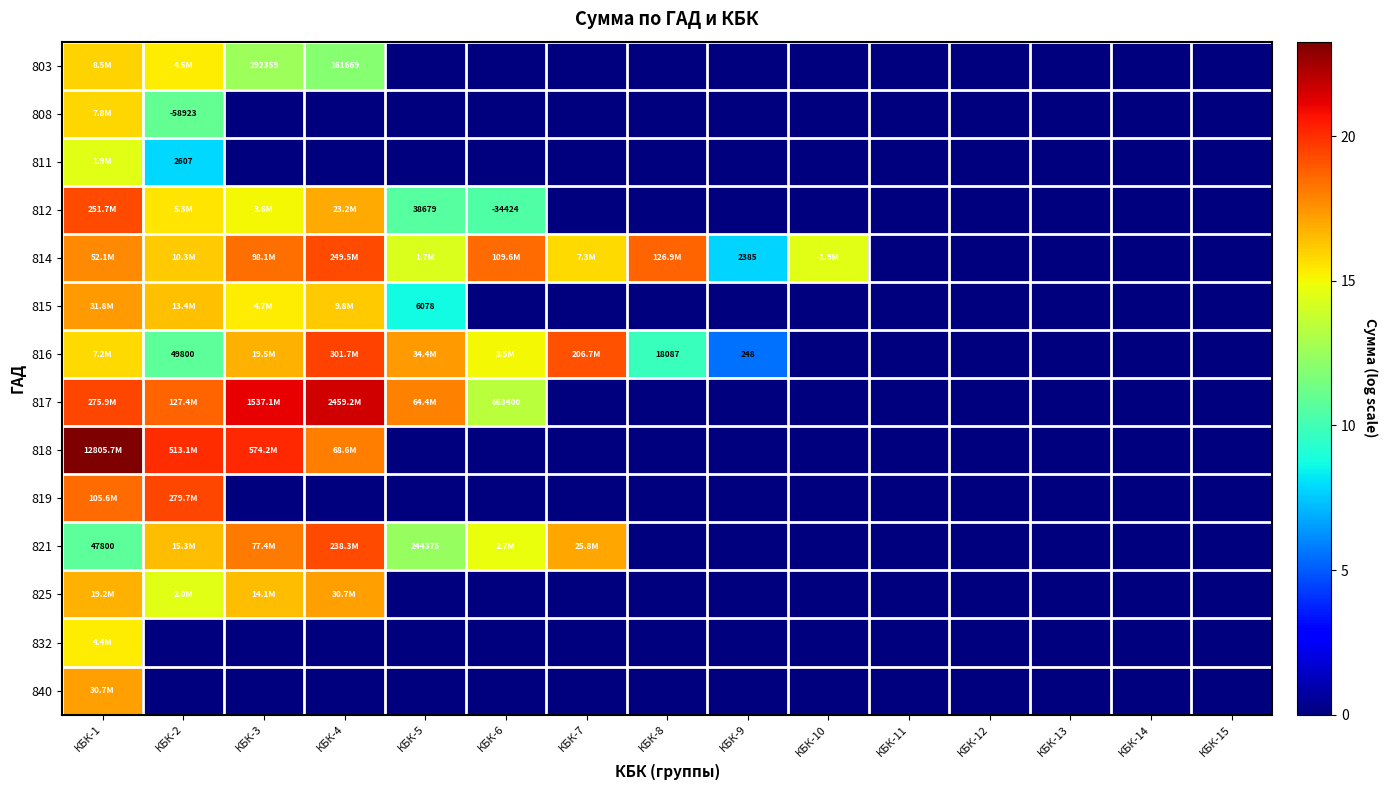

How many series are shown in this chart?

14